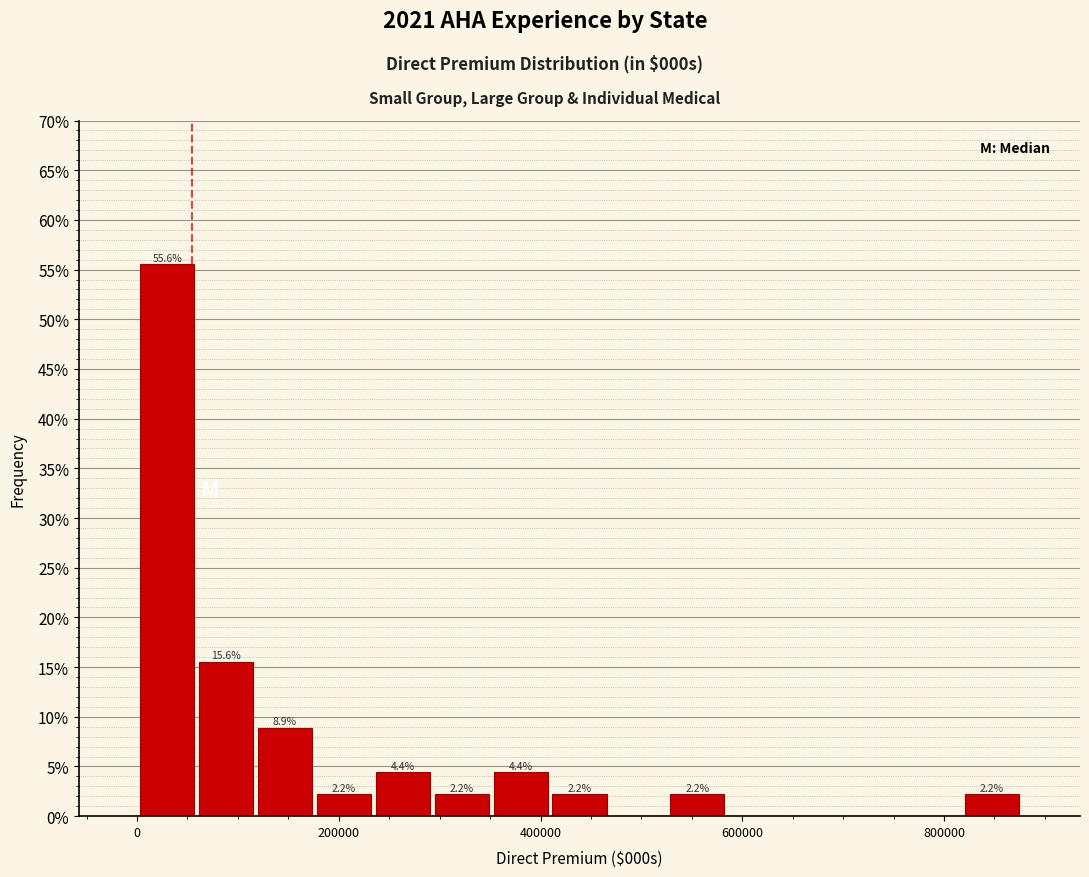

Around what value on the x-axis is the tallest bar? Give the approximate position of its centre, as read against the axis.

40000